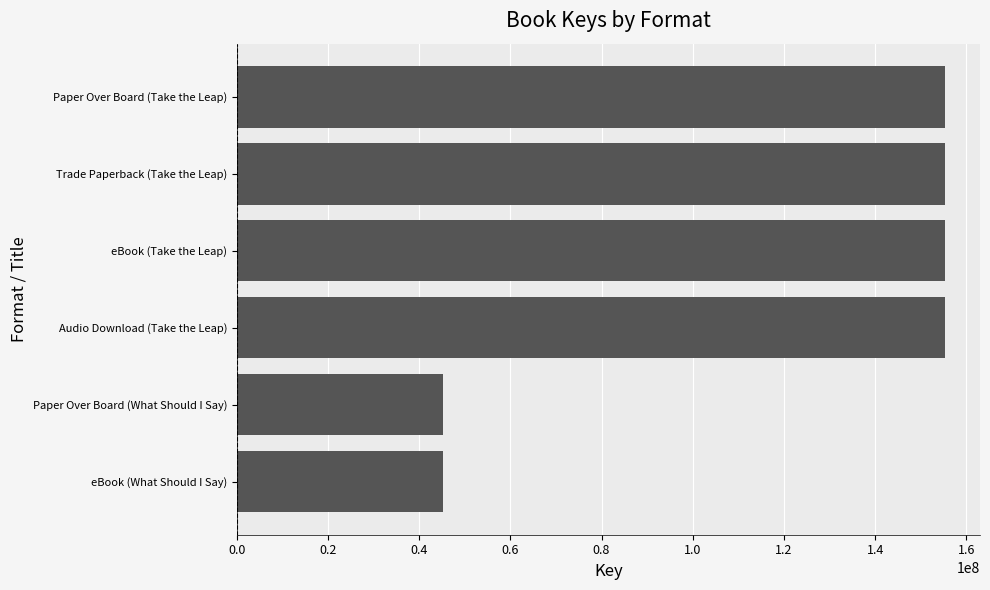

How many categories are shown in the chart?

6